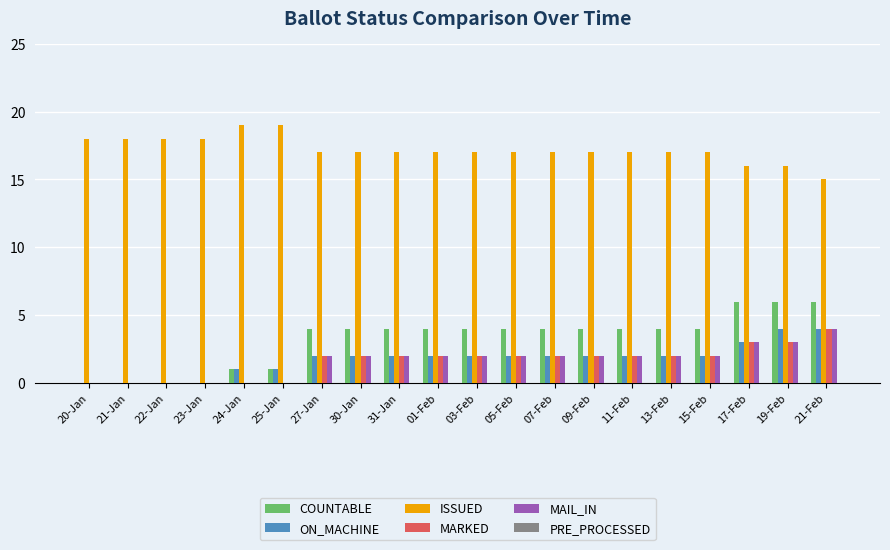

What is the sum of all COUNTABLE values?

64